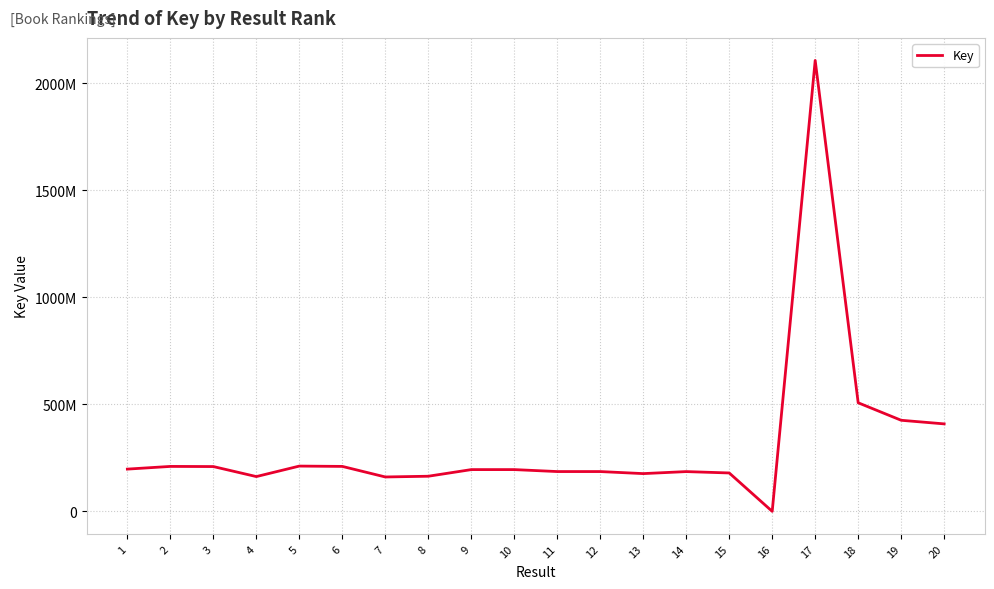

Is it true that the value at 19 is 425523556?

True